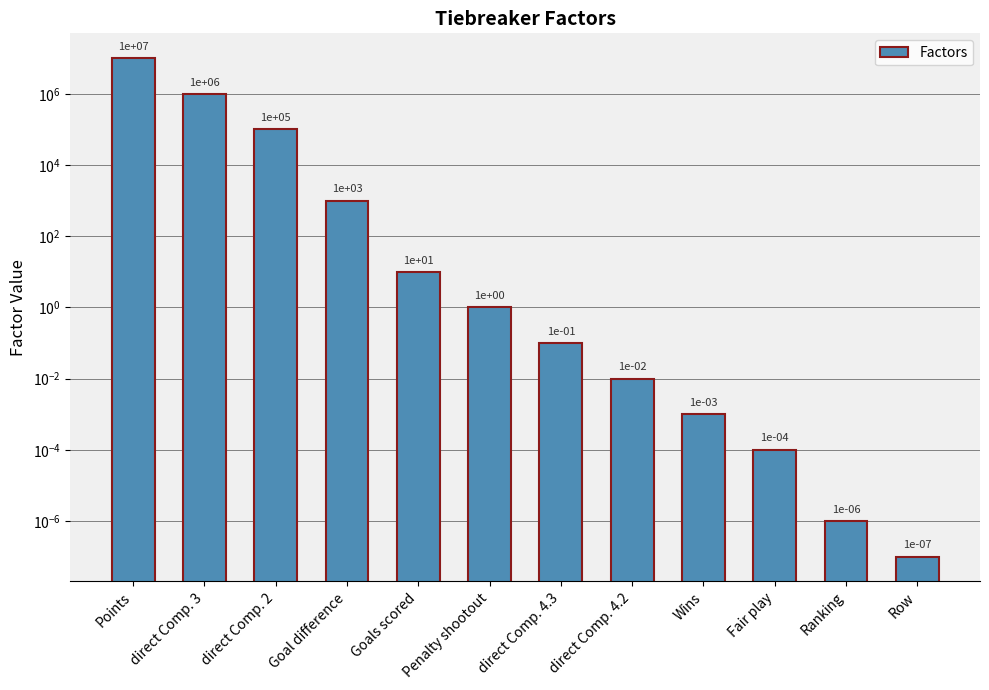

Rank the categories by value from lowest to highest.

Row, Ranking, Fair play, Wins, direct Comp. 4.2, direct Comp. 4.3, Penalty shootout, Goals scored, Goal difference, direct Comp. 2, direct Comp. 3, Points